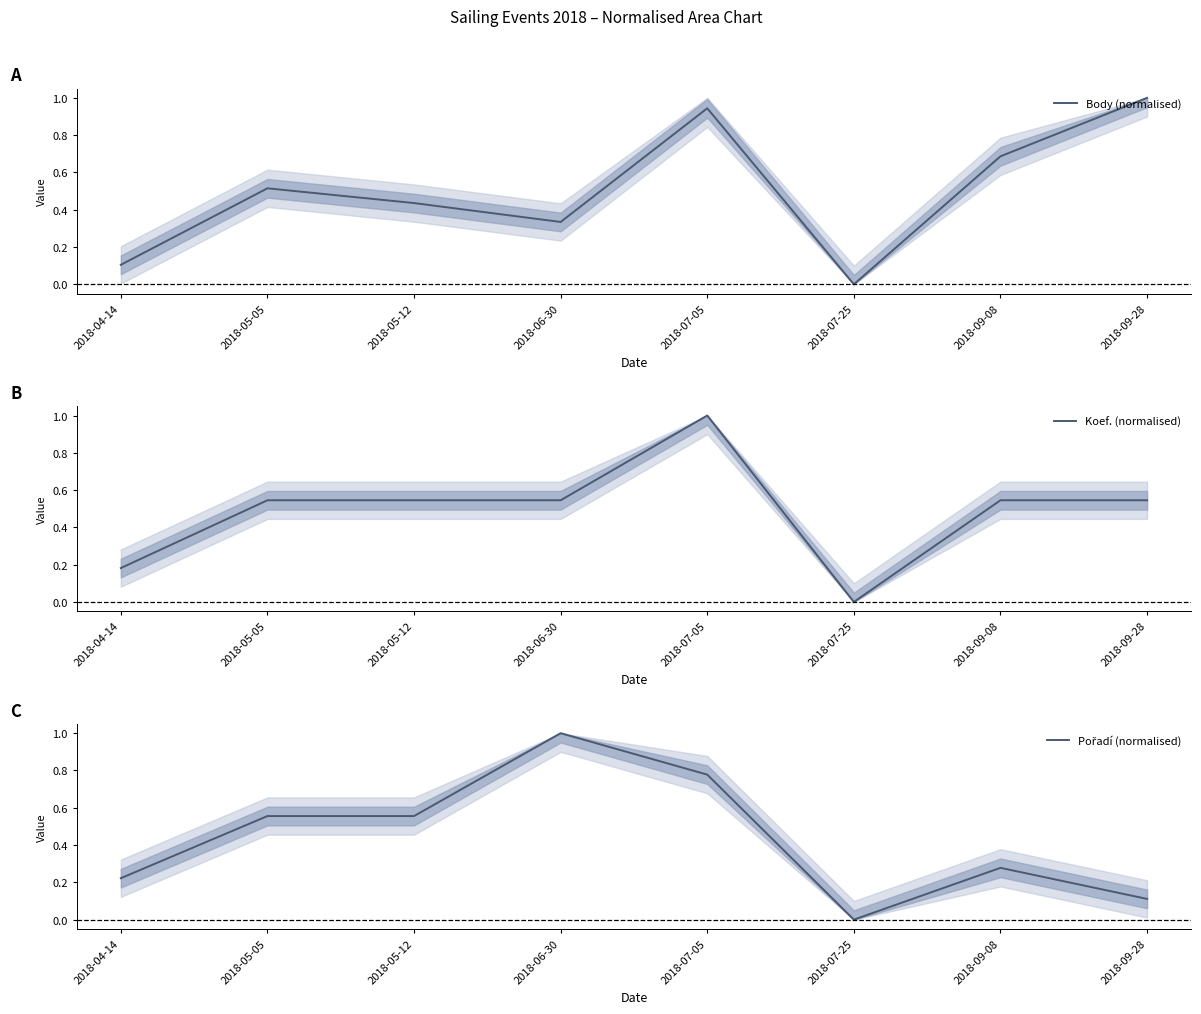

What is the value of the Koef. (normalised) point at the 2nd from the left?

0.5